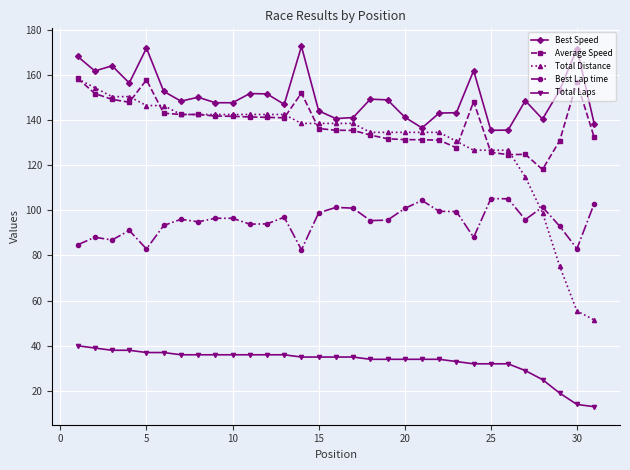

In Best Speed, how many points are higher than both neighbors (excluding endpoints)?

9